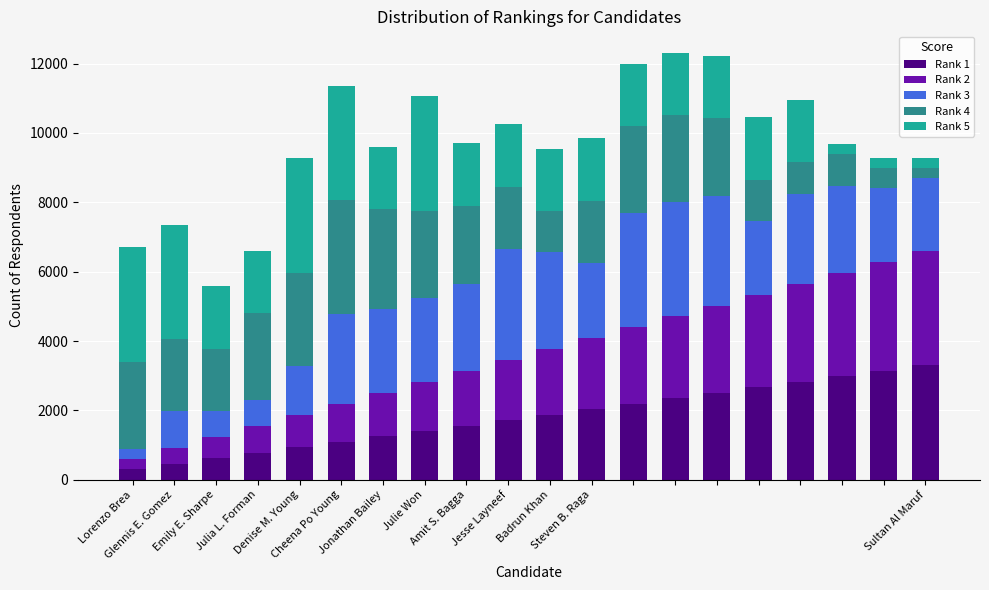

Are the bars horizontal?

No